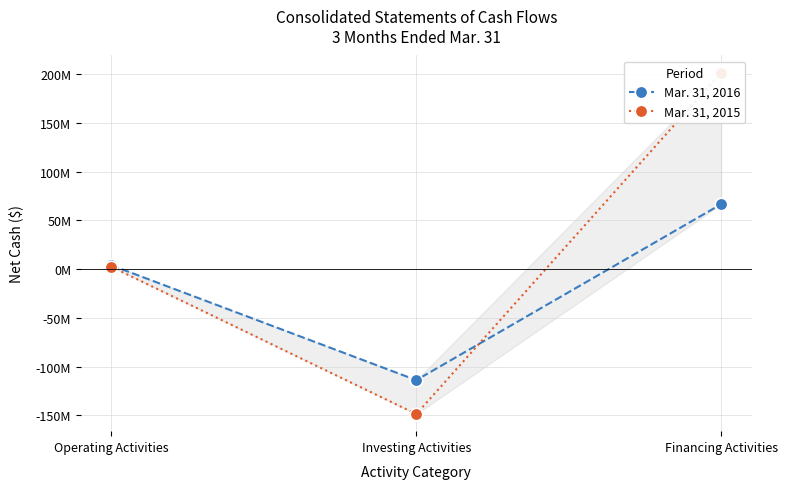

Where is Mar. 31, 2015 nearest to the value 26372505?

Operating Activities